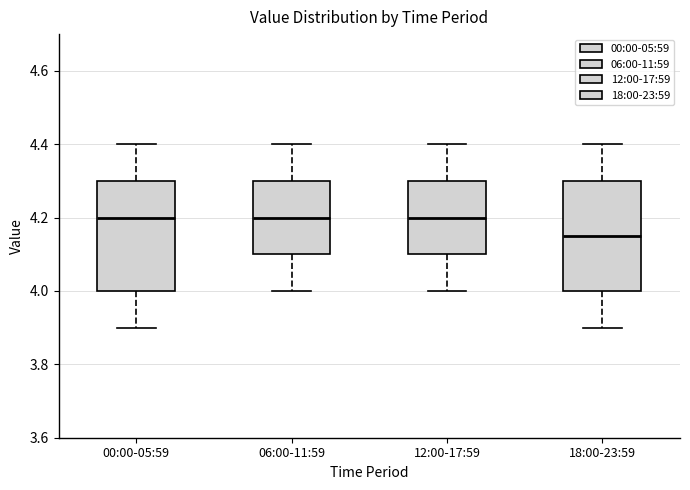

Where does the median line of the box for 06:00-11:59 sit on the y-axis? The values are not printed on the chart, so give them approximately, as read against the axis.

4.20